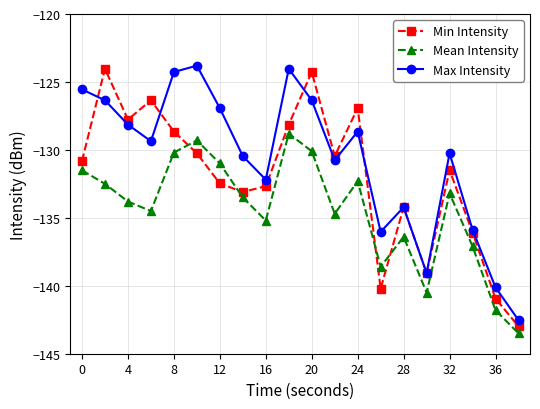

What is the value of the Min Intensity point at the 4th from the left?

-126.3